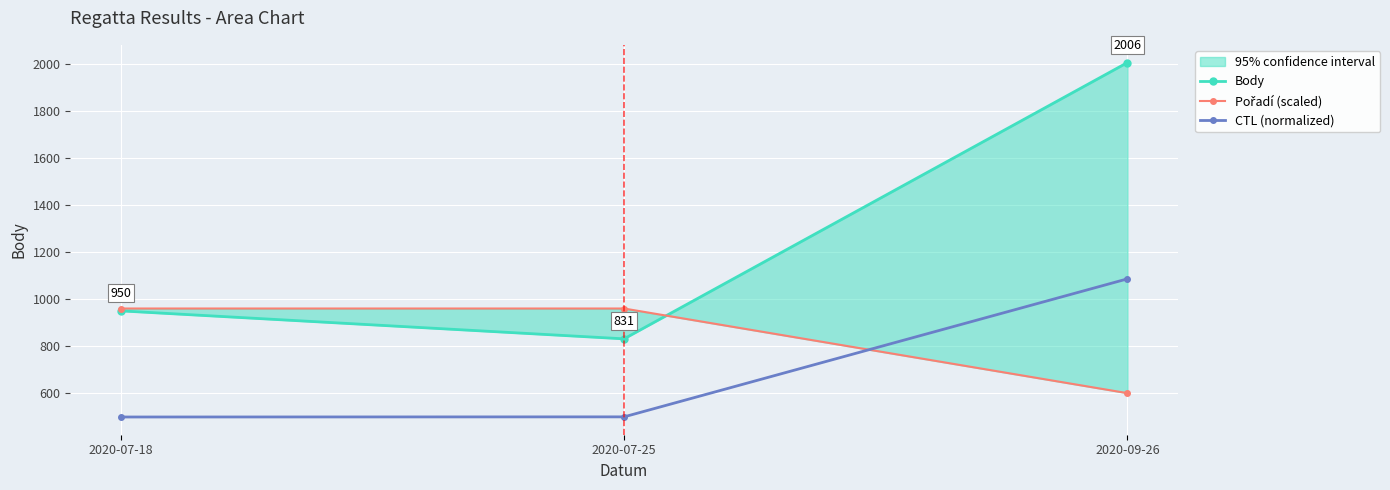

Reading right to left, list all the values displayed in this chart.

Body: 2006.0	831.0	950.0
Pořadí (scaled): 600.0	960.0	960.0
CTL (normalized): 1086.1	499.2	498.6